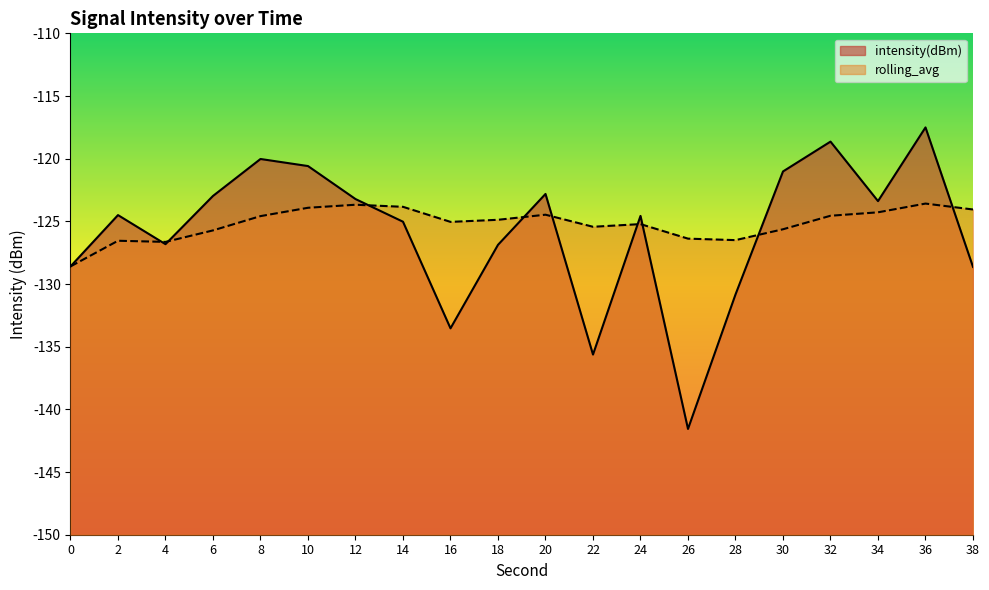

What is the total value across all series at 6?

-248.7